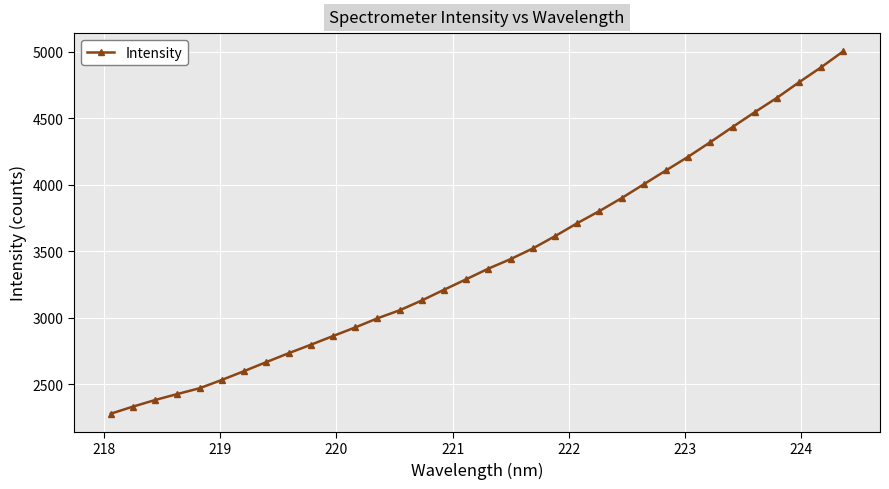

True or false: the data has more than 2 interior local peaks.

False